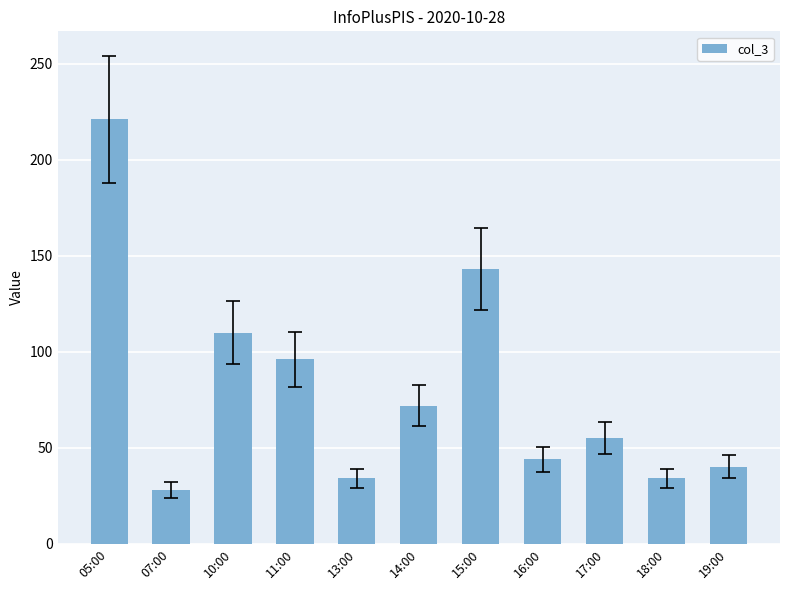

What is the label of the 3rd bar from the right?

17:00